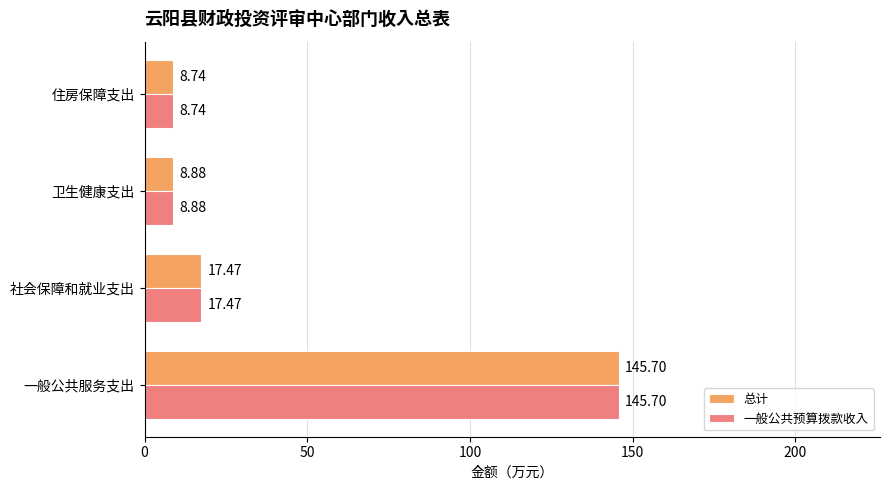

What is the difference between the second highest and second lowest values in the 总计 series?

8.6